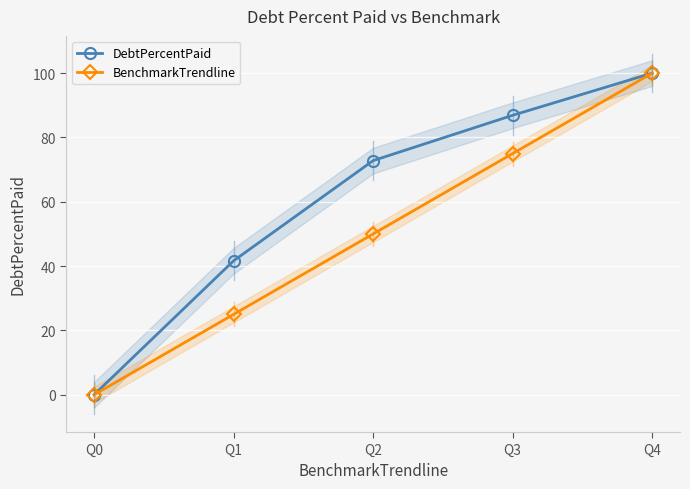

The value of BenchmarkTrendline at Q2 is 50.0. True or false?

True